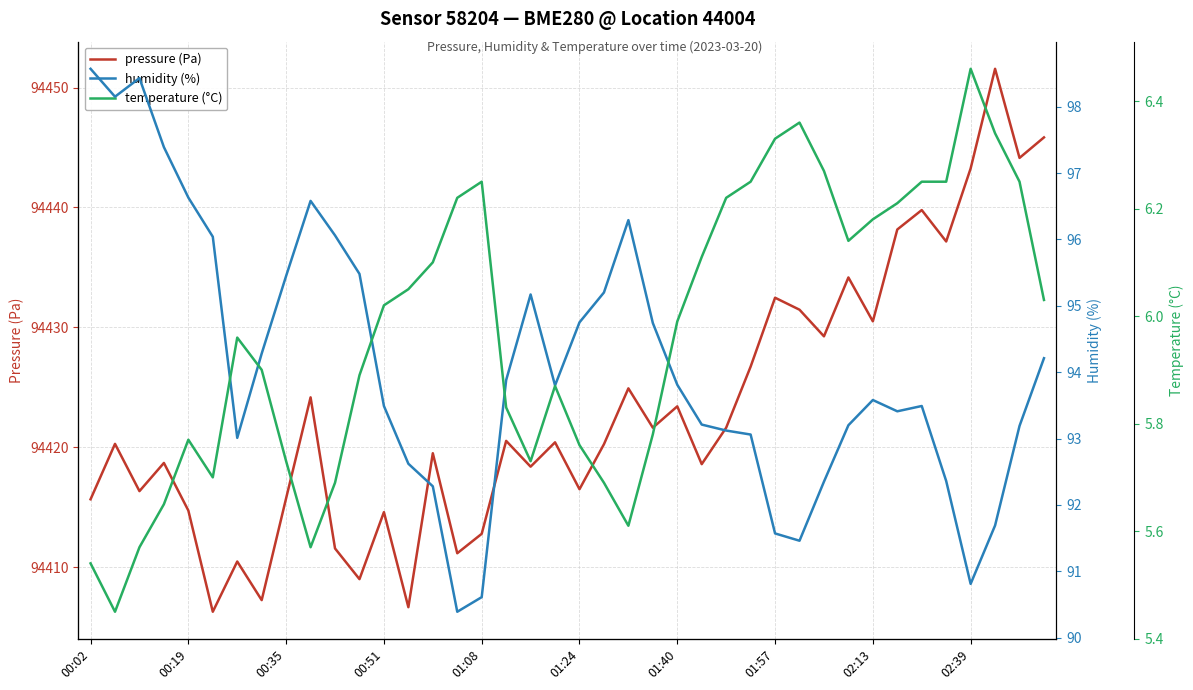

What is the minimum value for pressure (Pa)?

94406.3